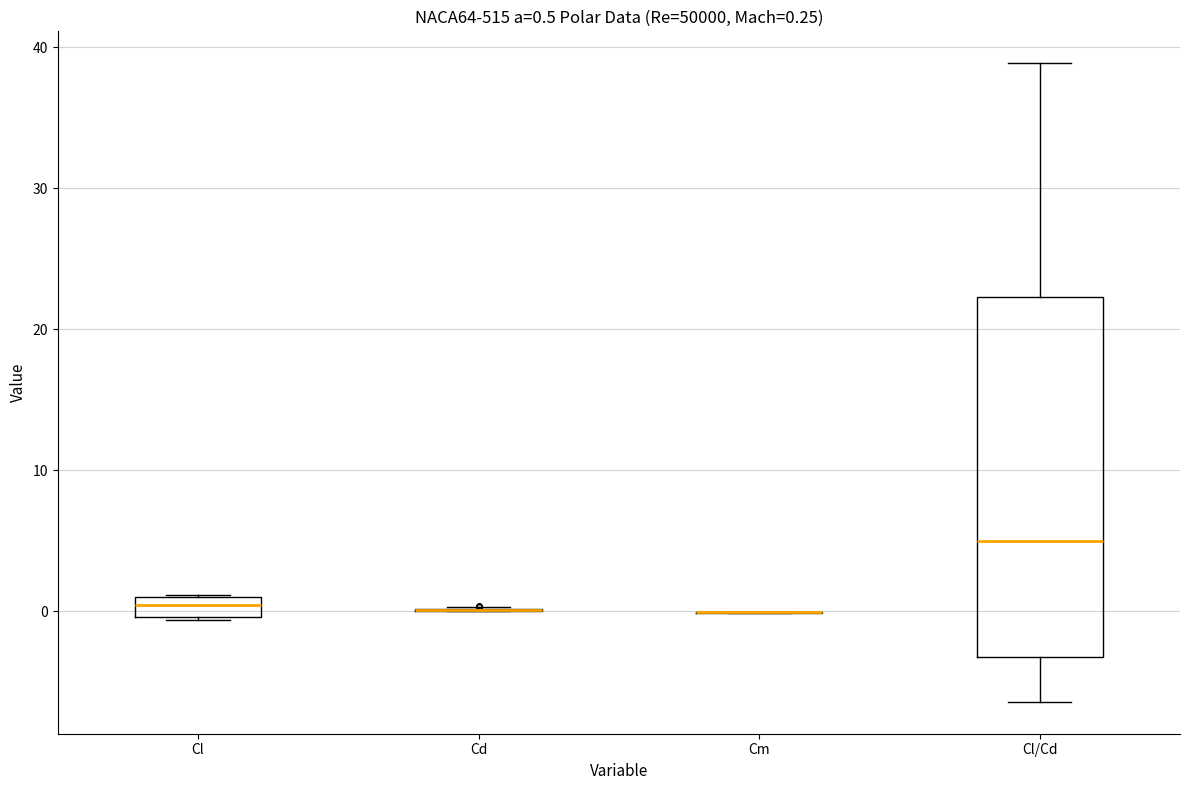

Comparing the boxes themselves (not the whiskers), which one is the tallest?

Cl/Cd